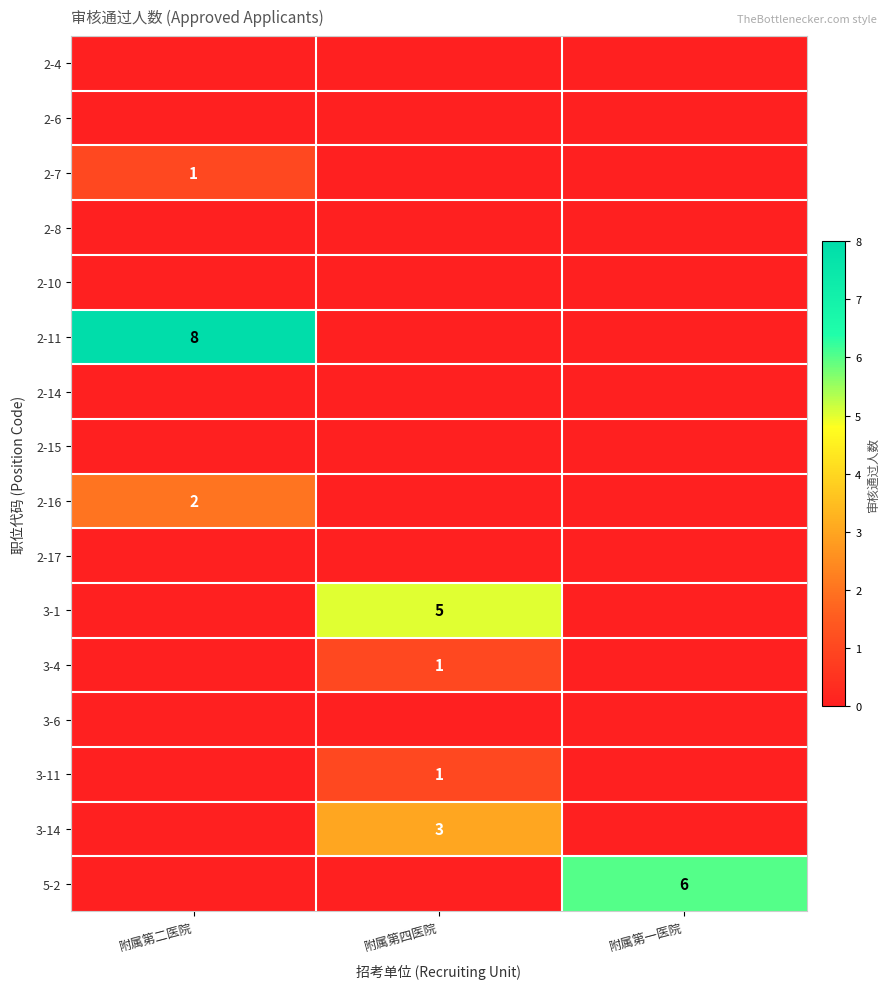

Which label corresponds to the smallest value in the chart?

附属第二医院